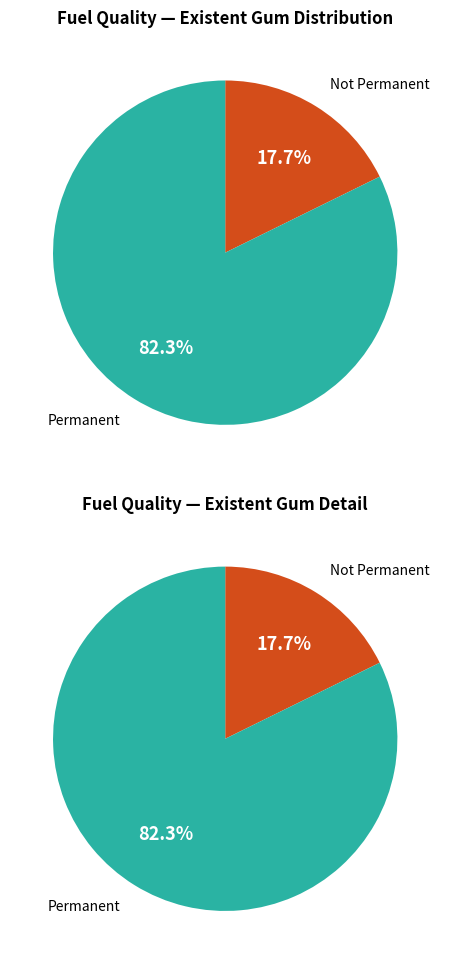

Approximately how many times larger is the value at Existent Gum=1 compared to Existent Gum=2?

4.6